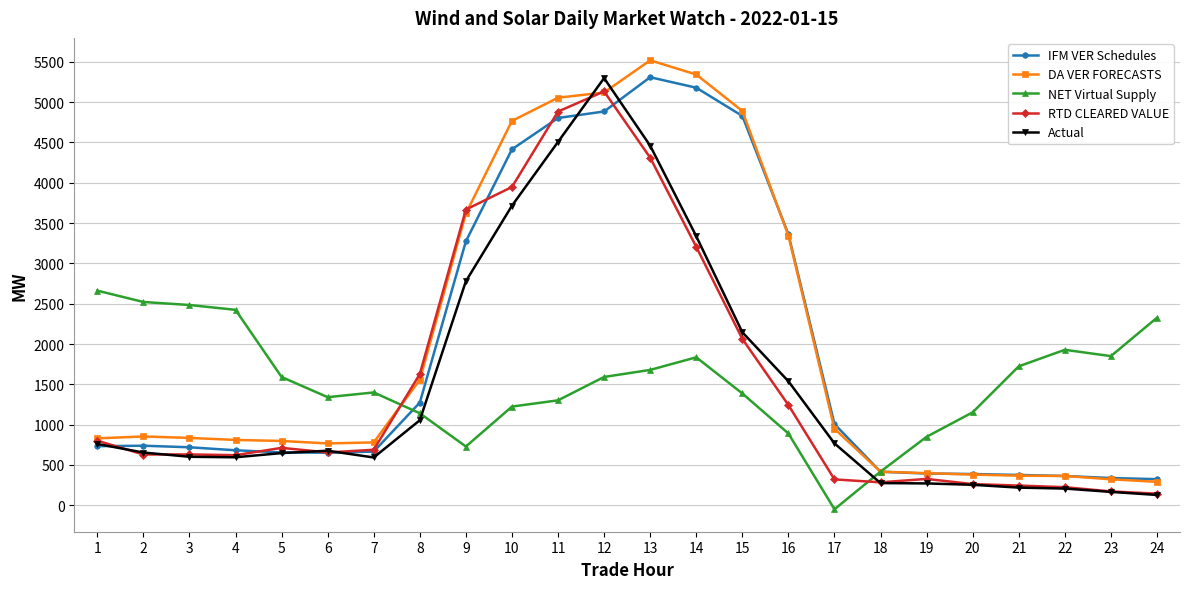

Is it true that NET Virtual Supply equals 1590.7 at 5?

True